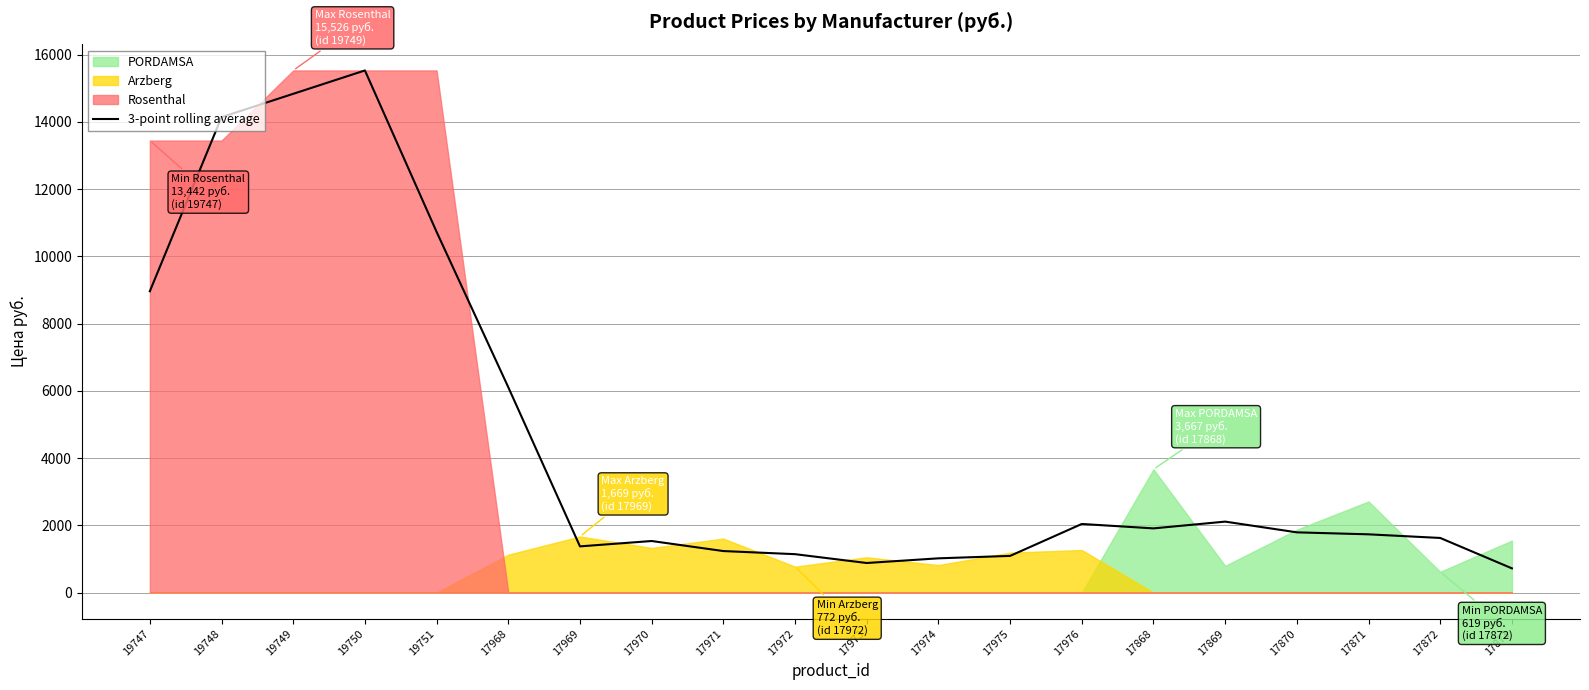

Approximately how many times larger is the value at 17971 compared to 17976?

0.6